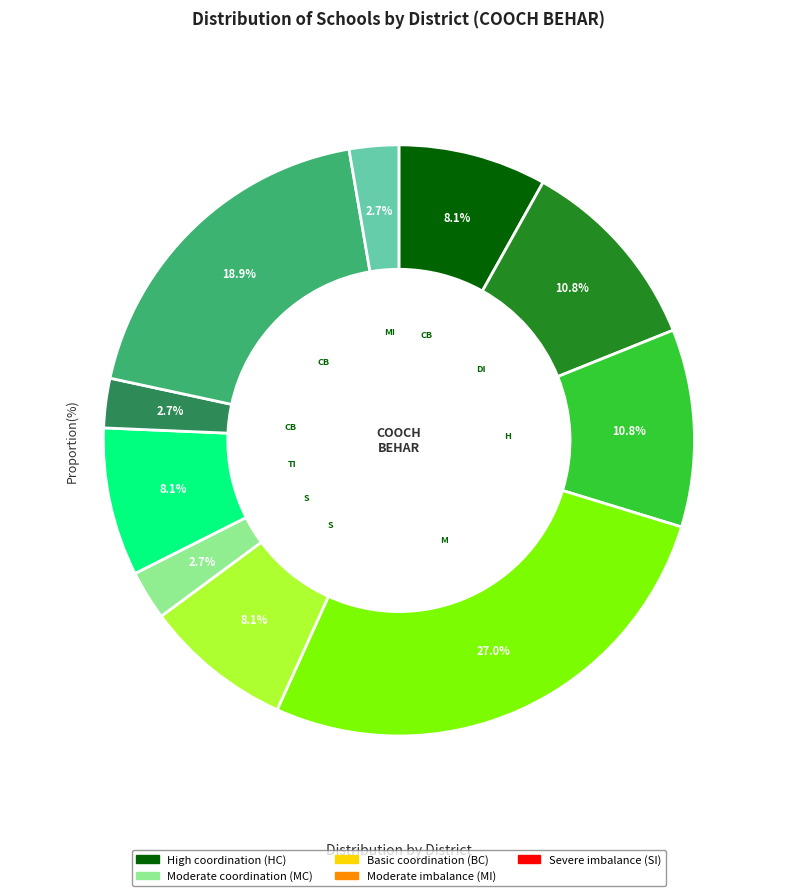

Is there a majority slice in this chart?

No